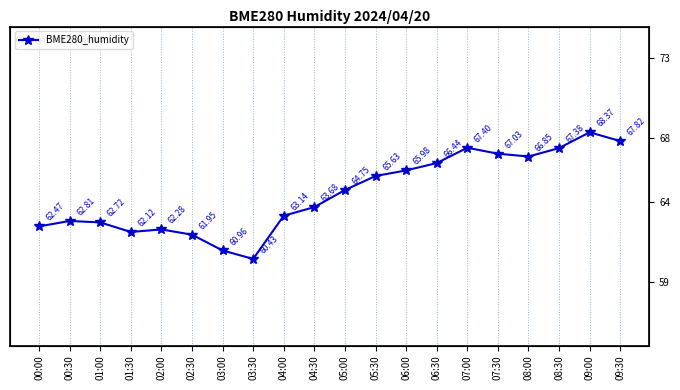

Approximately how many times larger is the value at 02:00 compared to 09:30?

0.9